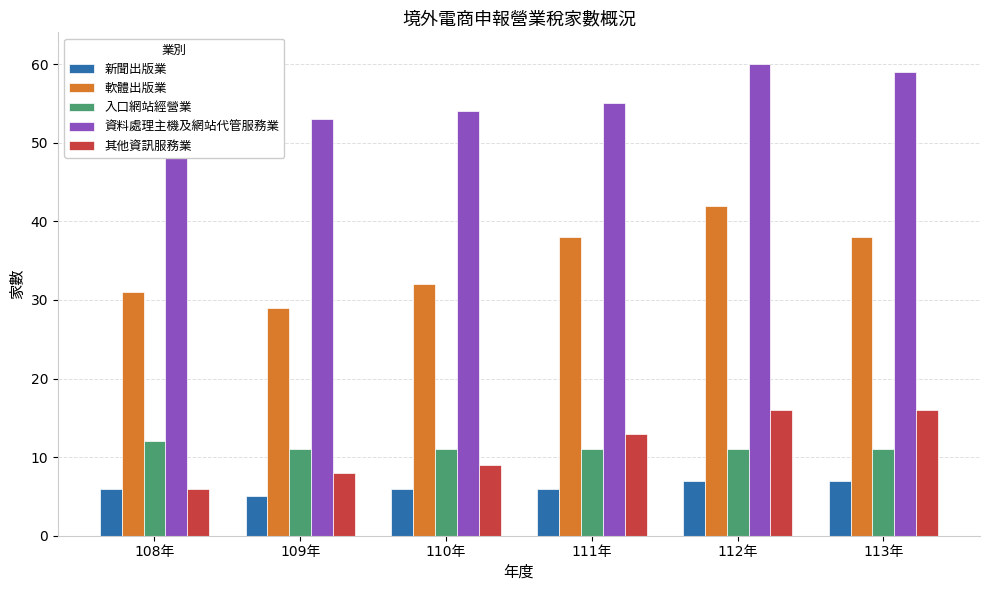

What is the label of the 4th bar from the right?

110年